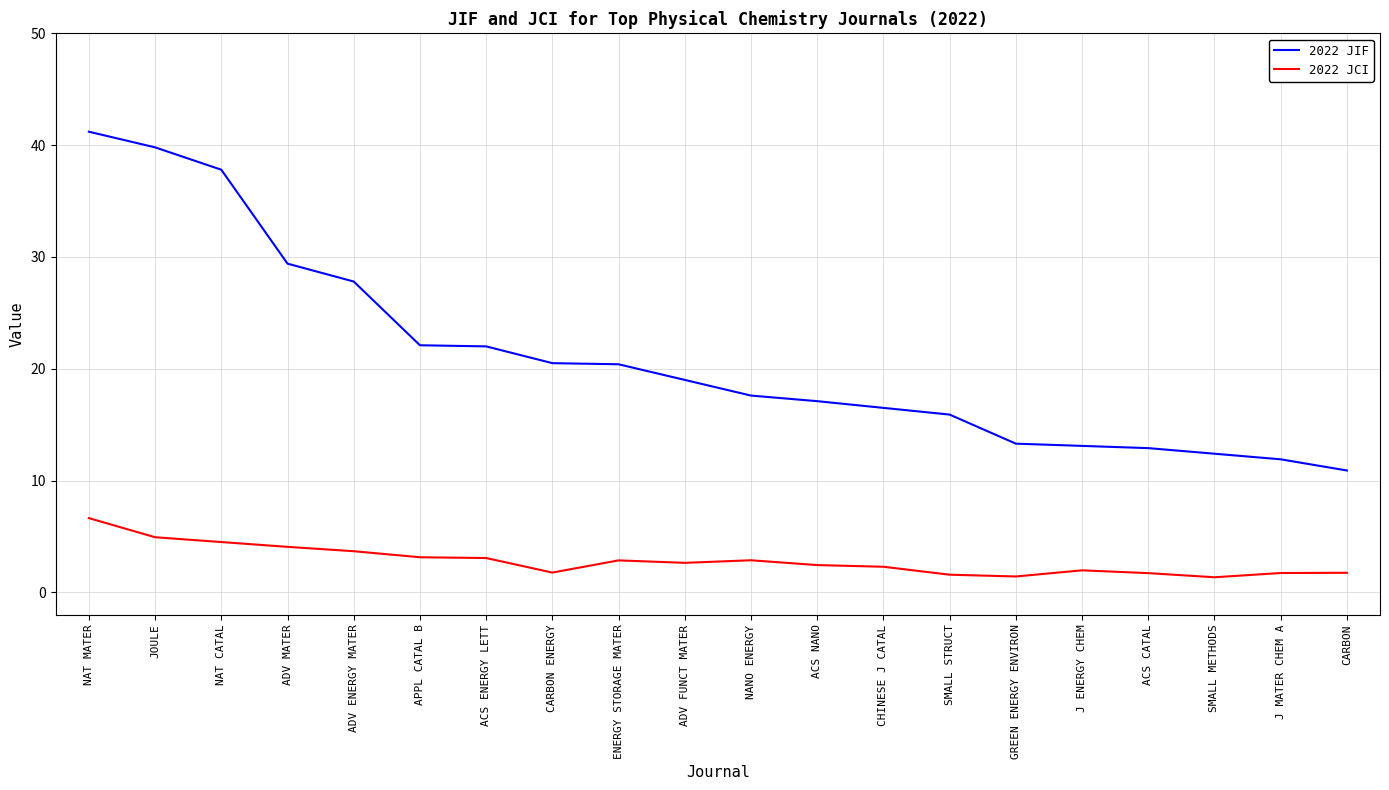

What is the lowest value of the 2022 JIF series?

10.9